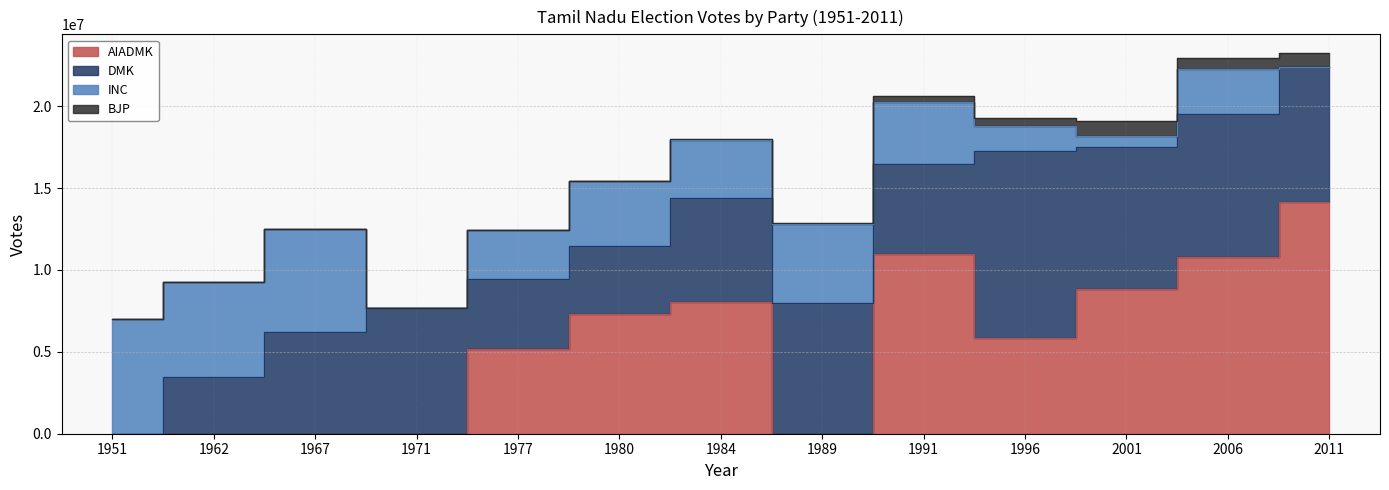

Does the chart have visible grid lines?

Yes